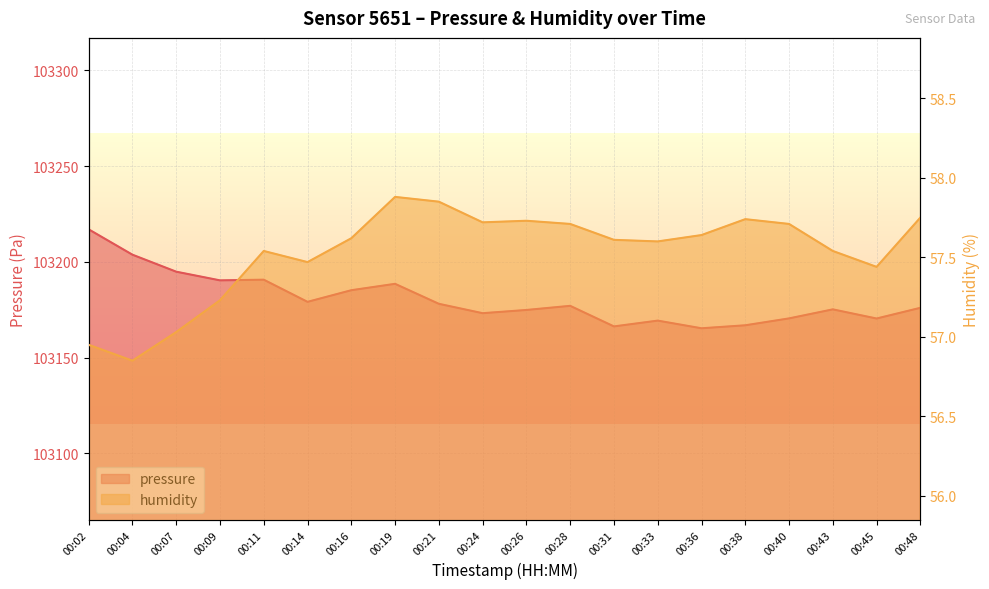

List the series in order of their overall mean, highest first.

pressure, humidity